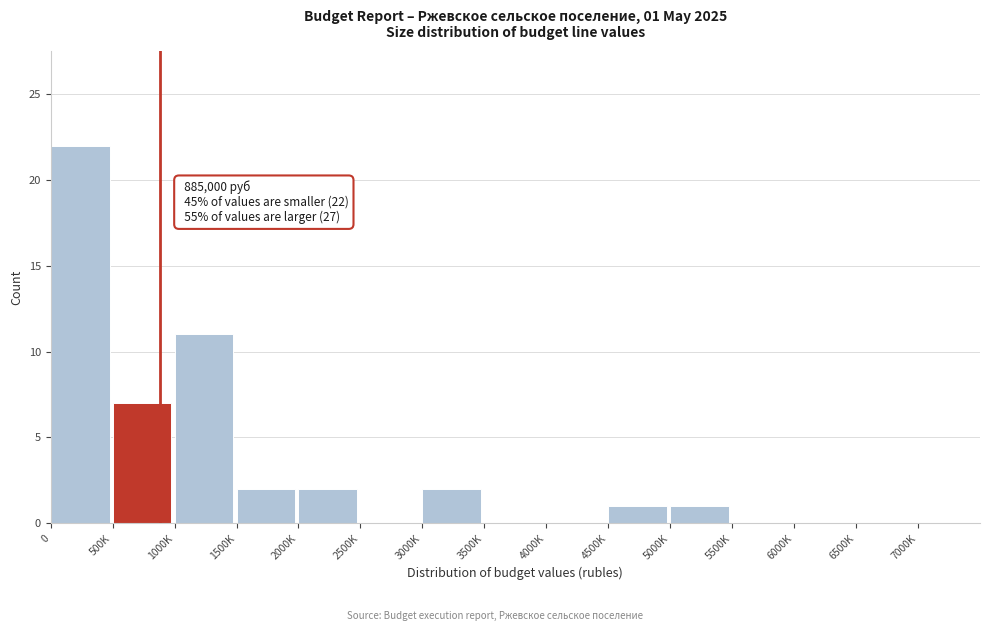

Reading right to left, extract all data points from this chart.

7000K=0	6500K=0	6000K=0	5500K=0	5000K=1	4500K=1	4000K=0	3500K=0	3000K=2	2500K=0	2000K=2	1500K=2	1000K=11	500K=7	0=22